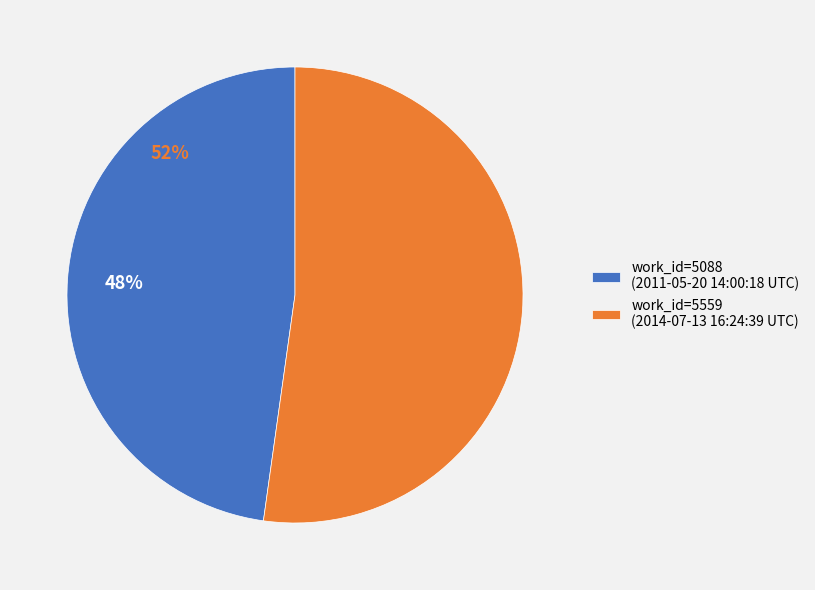

Rank the categories by value from lowest to highest.

2011-05-20 14:00:18 UTC, 2014-07-13 16:24:39 UTC